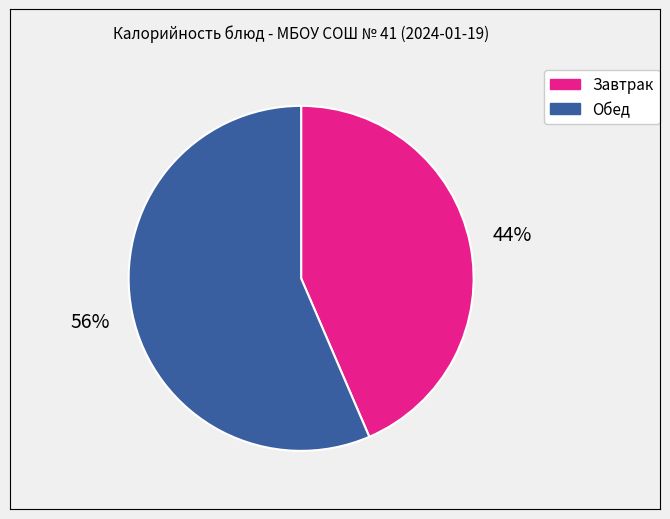

Is there a majority slice in this chart?

Yes